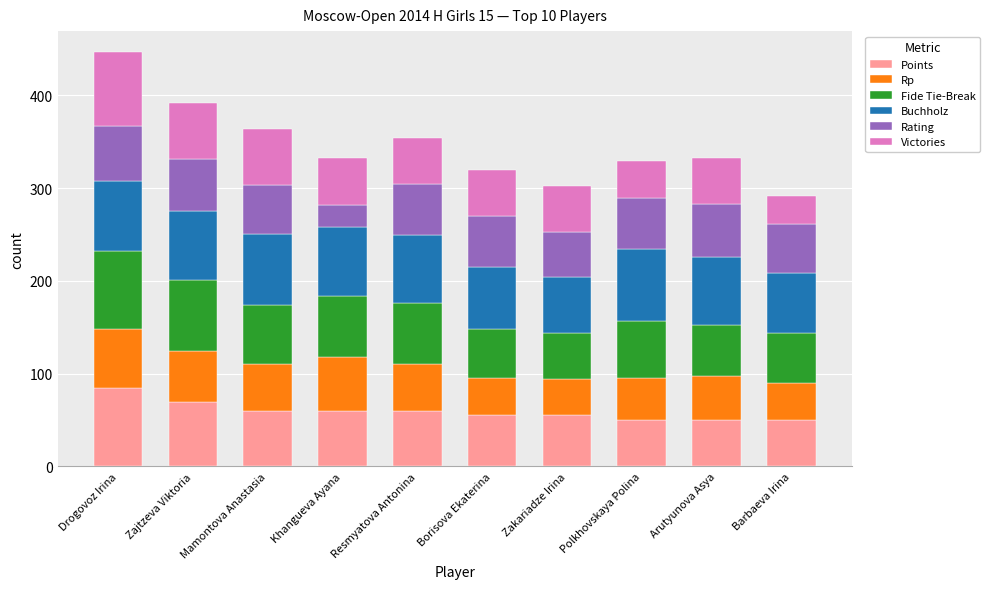

What is the maximum value for Points?

85.0